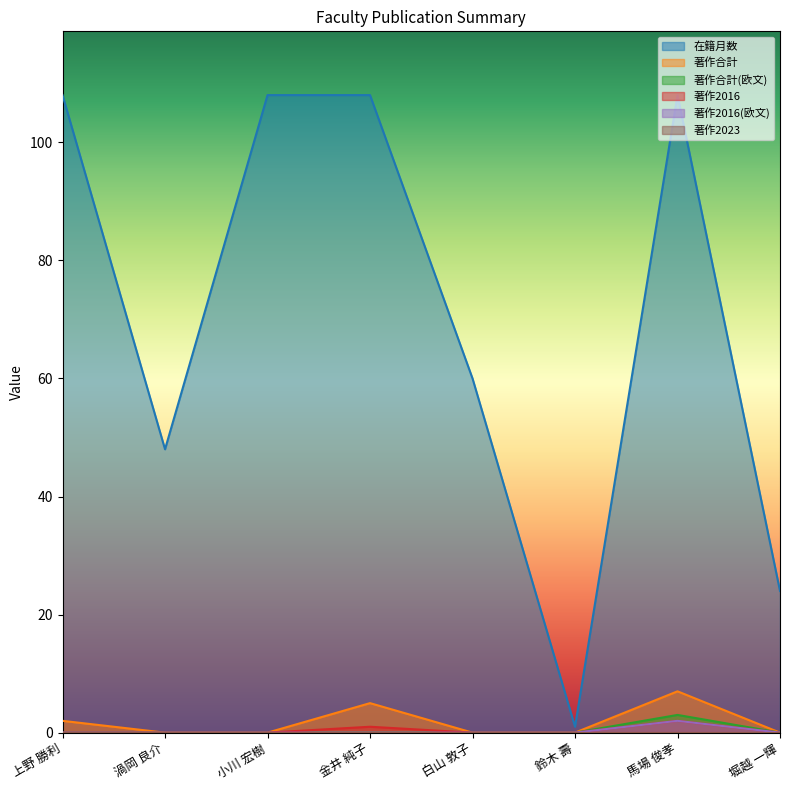

Which series changed the most between 小川 宏樹 and 白山 敦子?

在籍月数